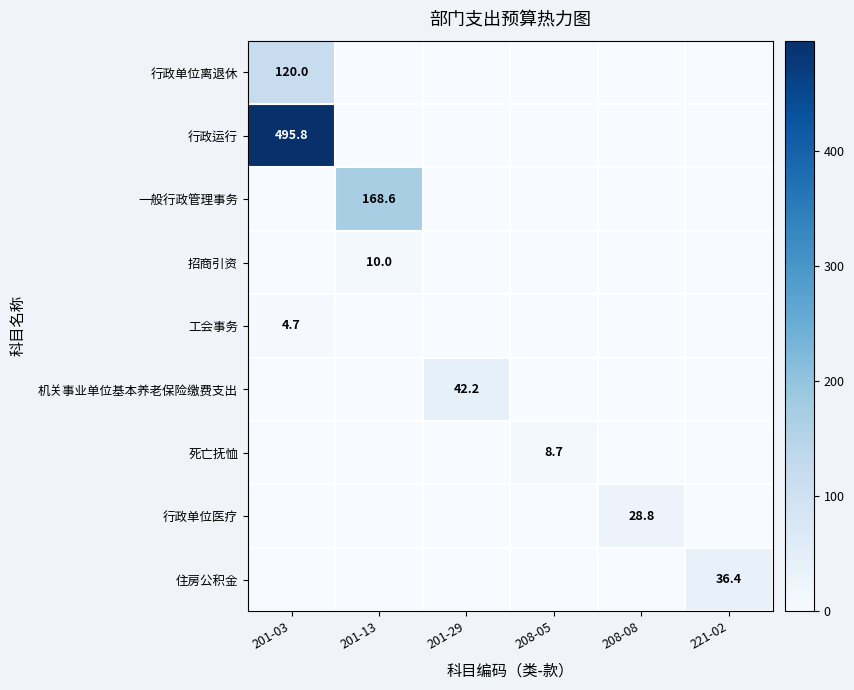

What is the total value across all series at 201-13?

178.6